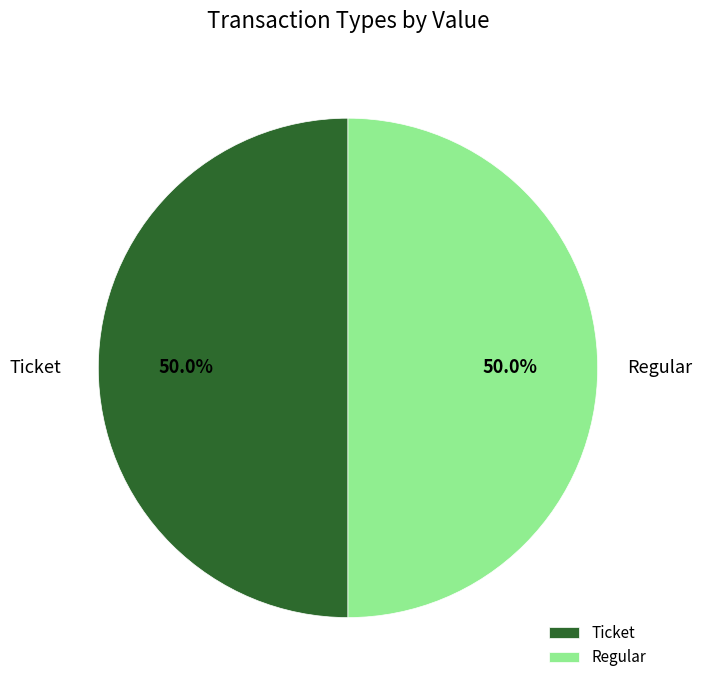

Combined, what portion of the pie is Ticket and Regular?

100.0%